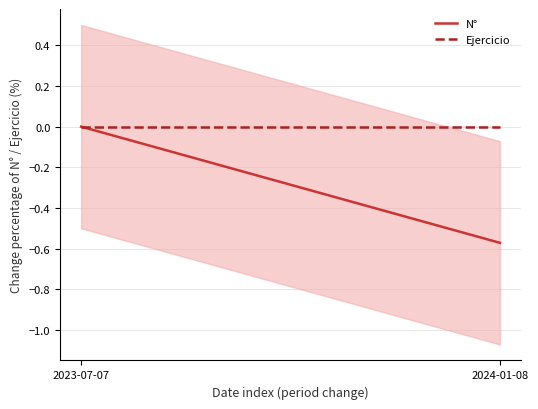

What are all the series names shown in the legend?

N°, Ejercicio